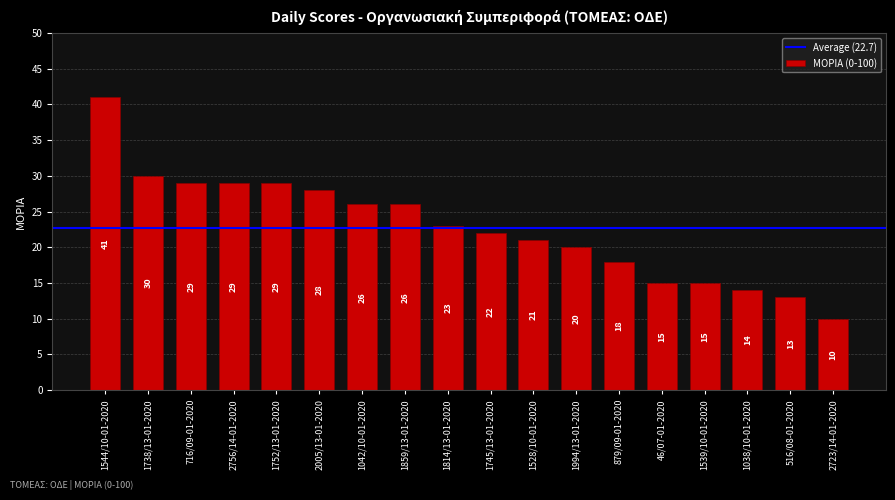

Read the value at 1994/13-01-2020.

20